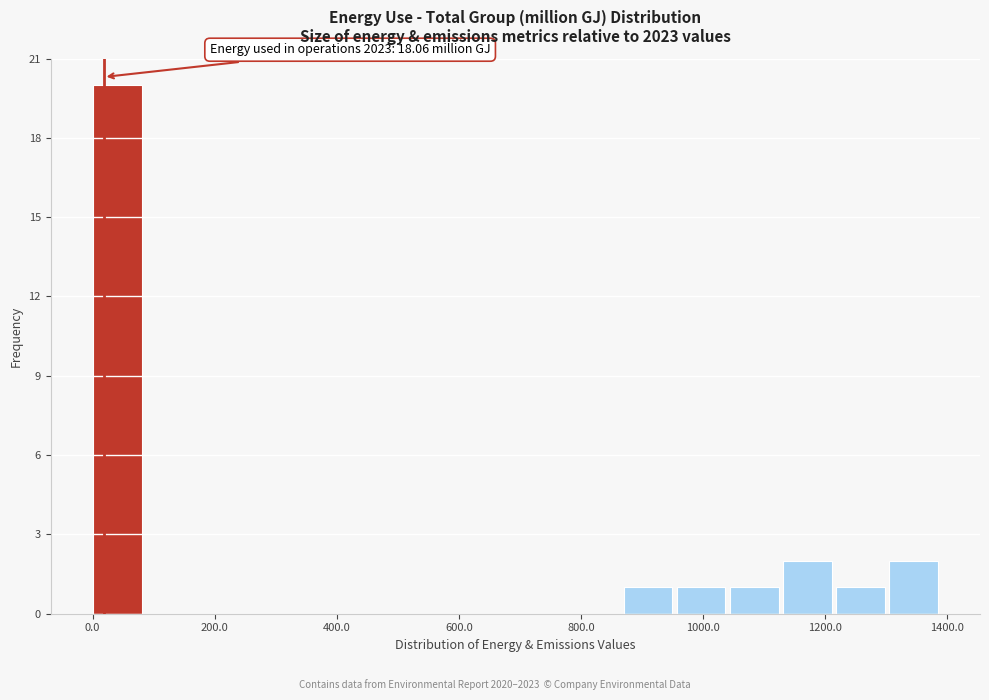

Over which range of the x-axis is the bar tallest?

0 to 80